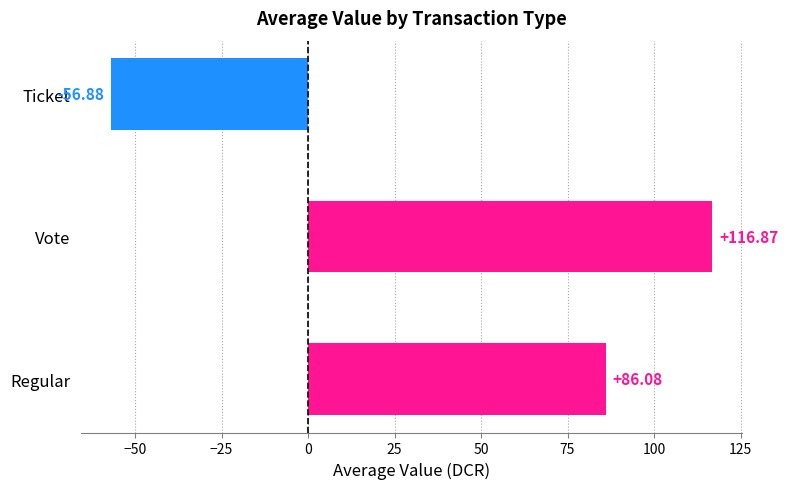

What is the difference between the maximum and minimum values?

173.8